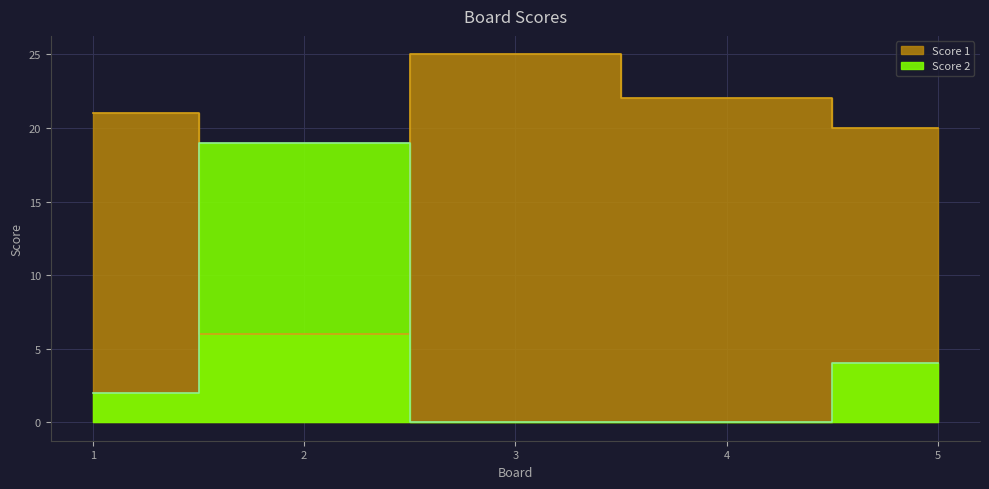

Is it true that Score 1 equals 10 at 4?

False